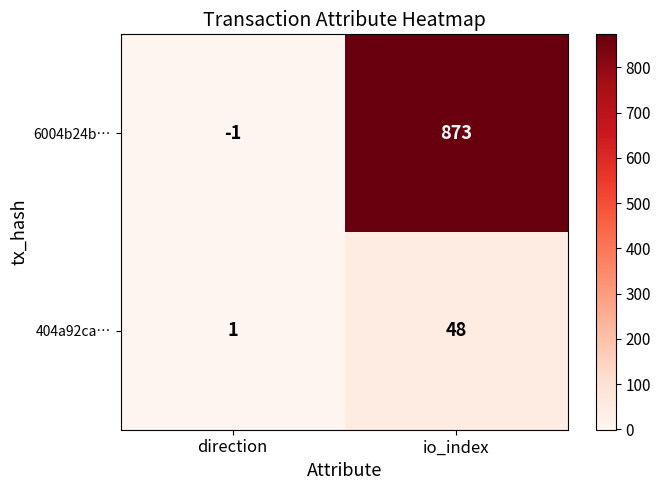

Is it true that 6004b24b… equals 495 at io_index?

False